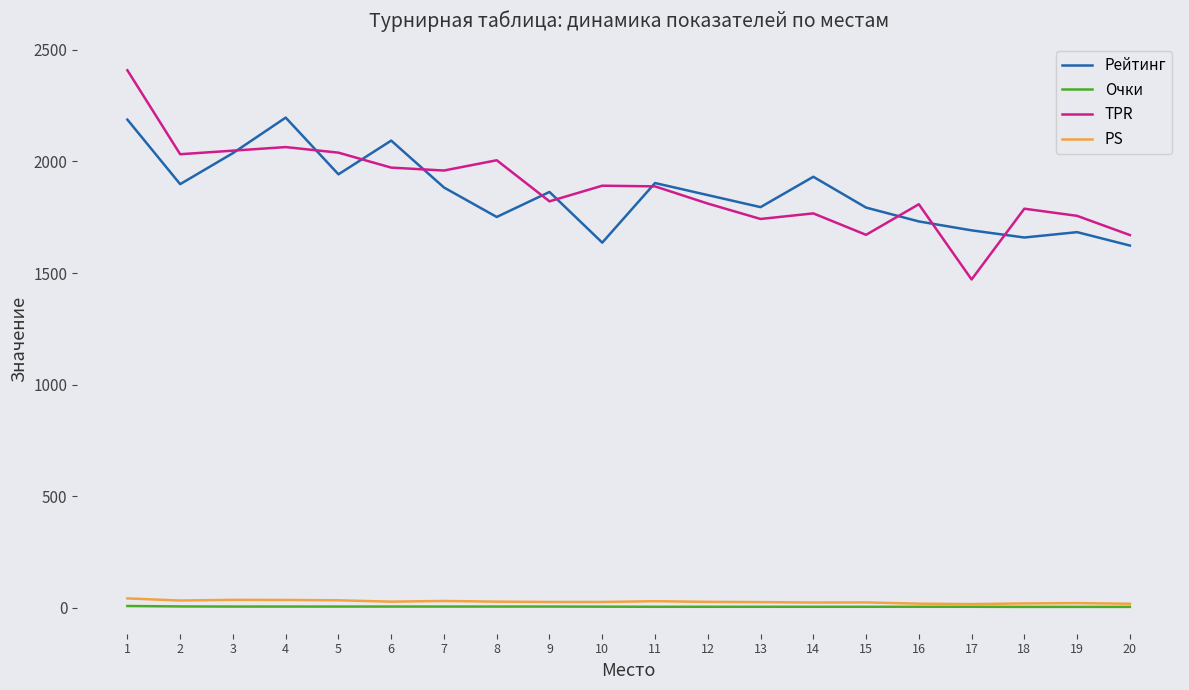

Between 4 and 7, which series saw the biggest shift?

Рейтинг